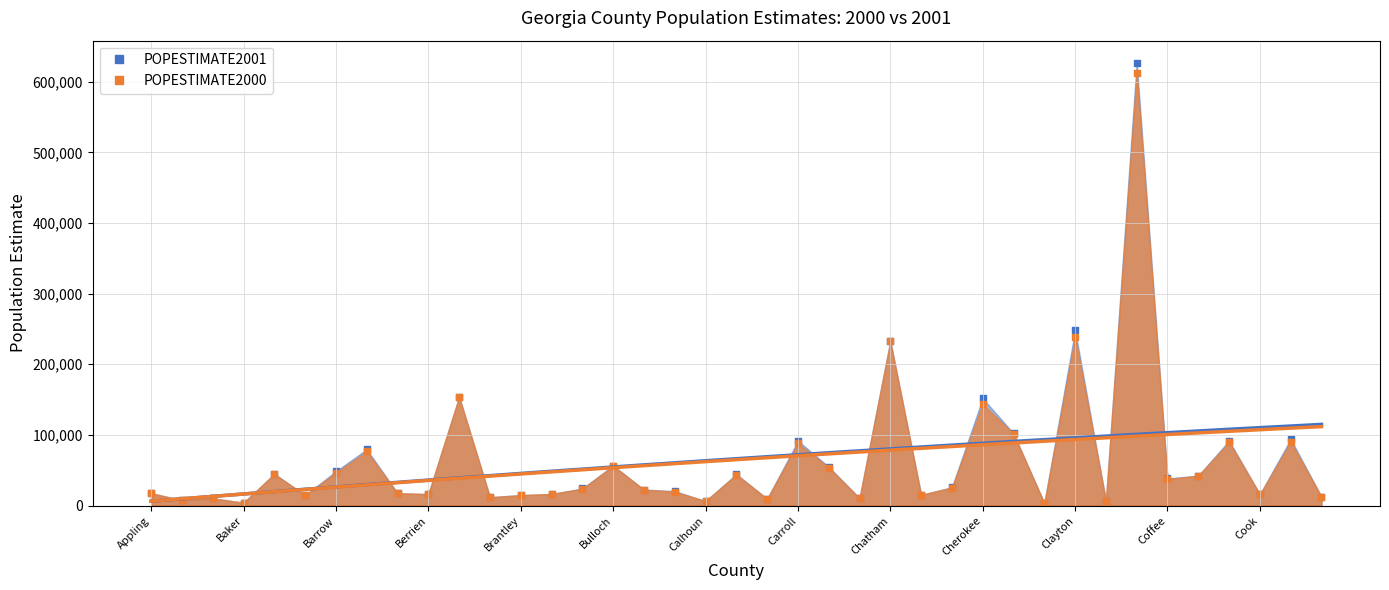

At how many categories does at least one series exceed 208880?

3